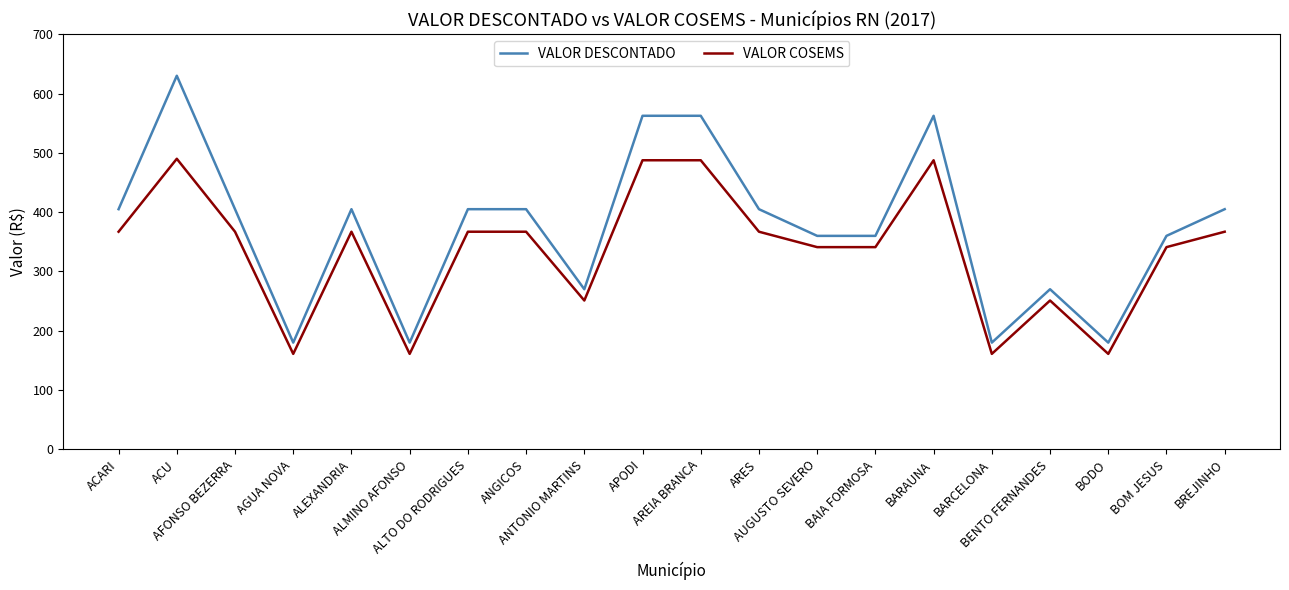

True or false: VALOR COSEMS and VALOR DESCONTADO intersect in this chart.

False